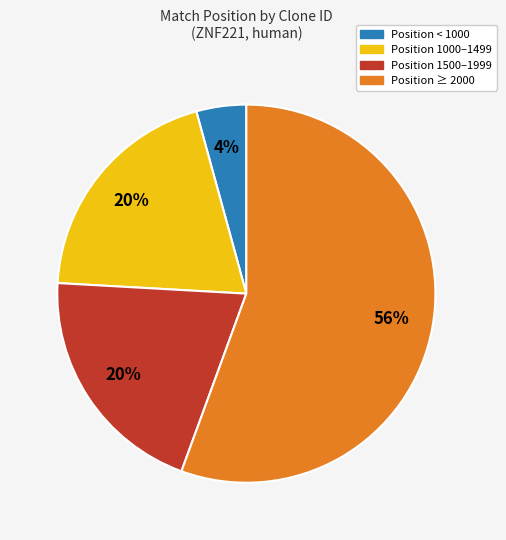

Is there a majority slice in this chart?

Yes